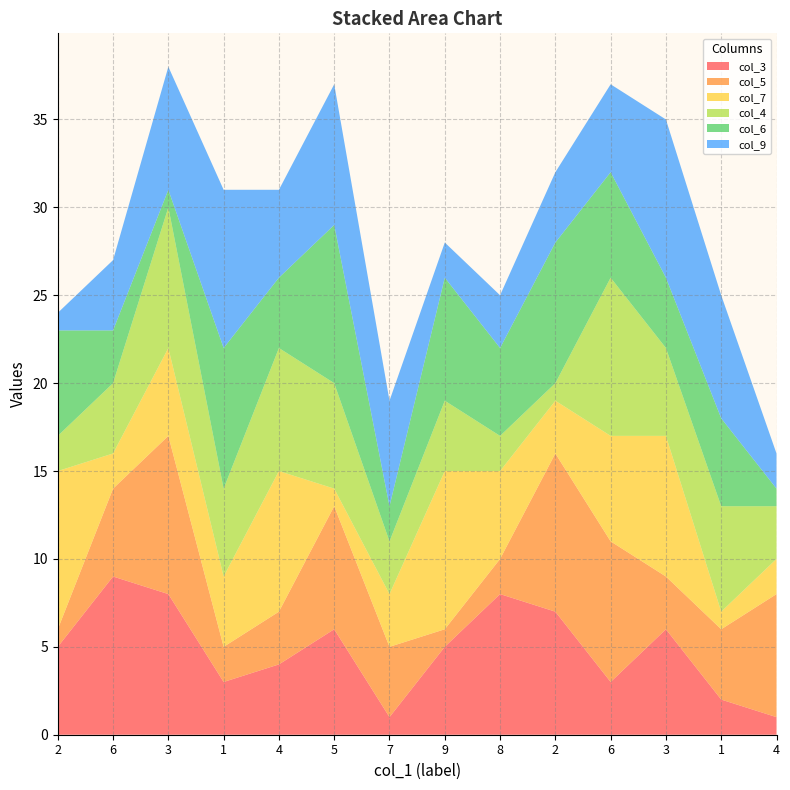

Reading left to right, extract all data points from this chart.

col_3: 5	9	8	3	4	6	1	5	8	7	3	6	2	1
col_5: 1	5	9	2	3	7	4	1	2	9	8	3	4	7
col_7: 9	2	5	4	8	1	3	9	5	3	6	8	1	2
col_4: 2	4	8	5	7	6	3	4	2	1	9	5	6	3
col_6: 6	3	1	8	4	9	2	7	5	8	6	4	5	1
col_9: 1	4	7	9	5	8	6	2	3	4	5	9	7	2